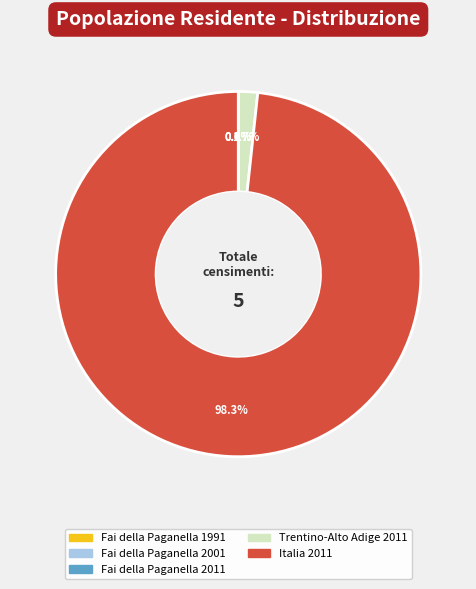

Which slice represents more than half of the pie?

Italia 2011